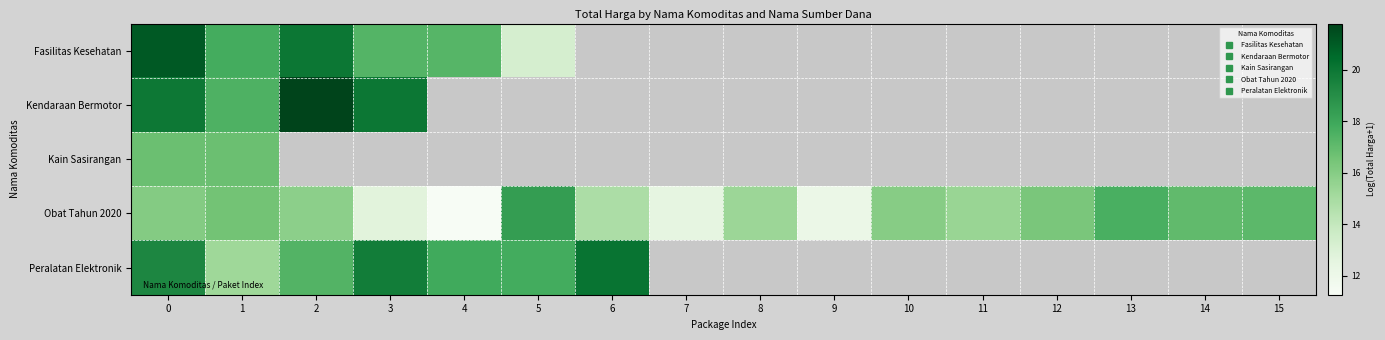

What is the maximum value for Kain Sasirangan?

16.8